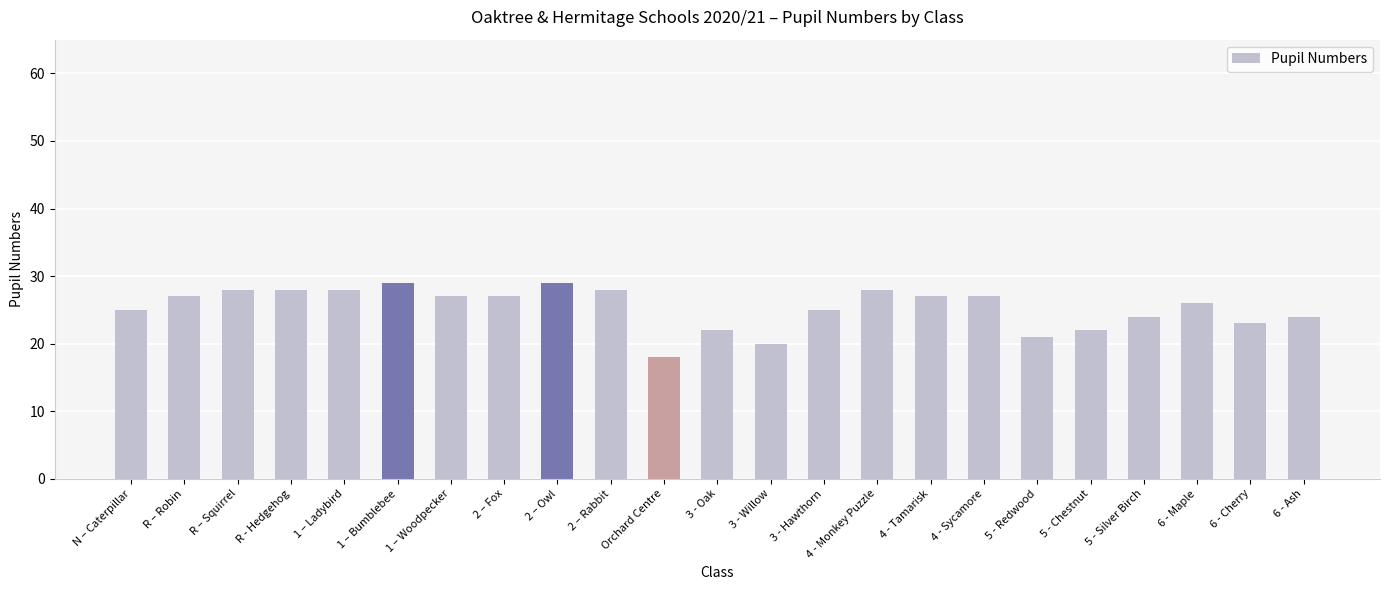

How many bars are there in total?

23